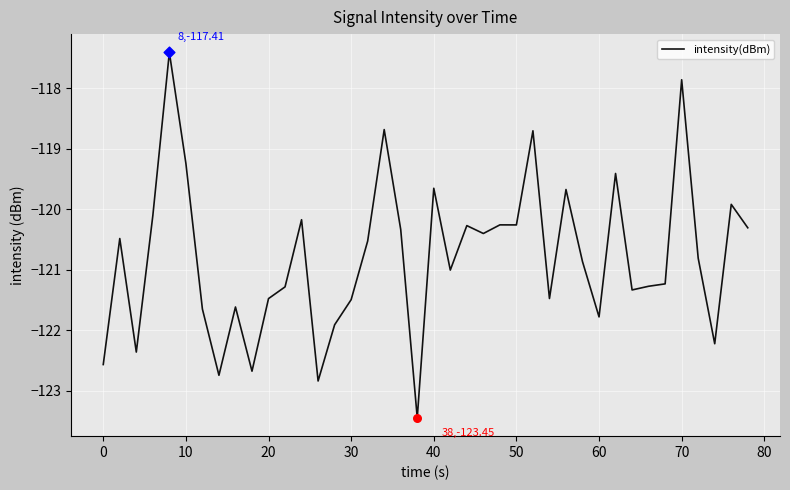

What is the smallest value displayed?

-123.4